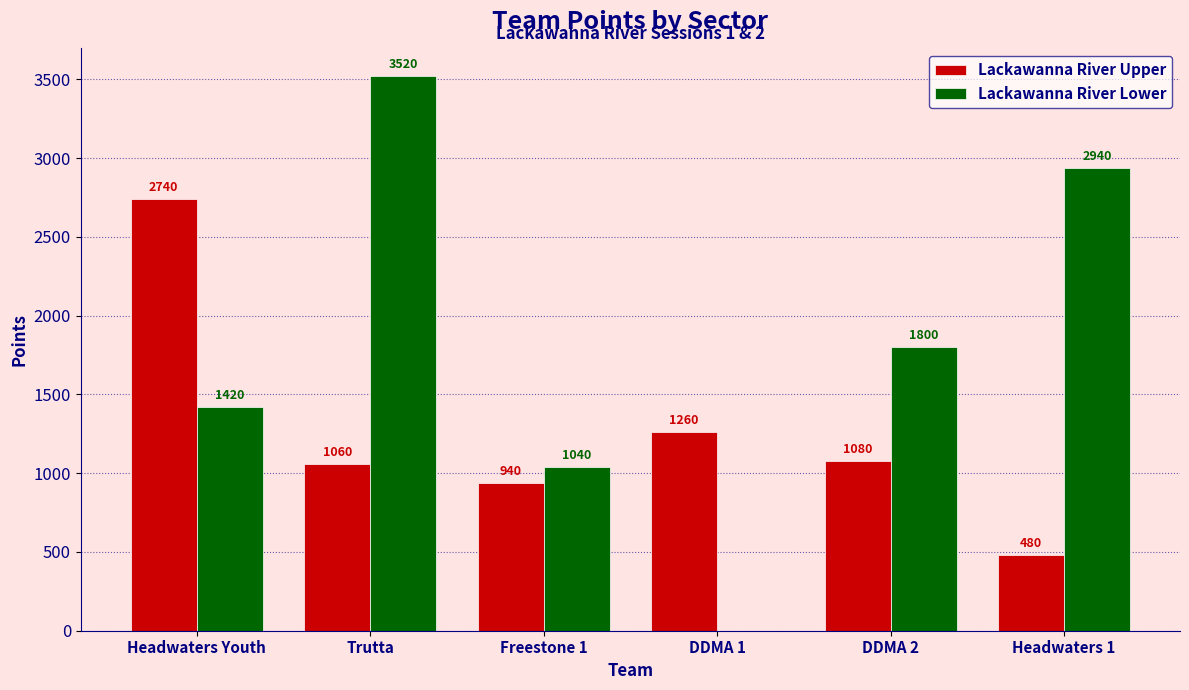

True or false: Lackawanna River Lower has a value of 432 at DDMA 2.

False